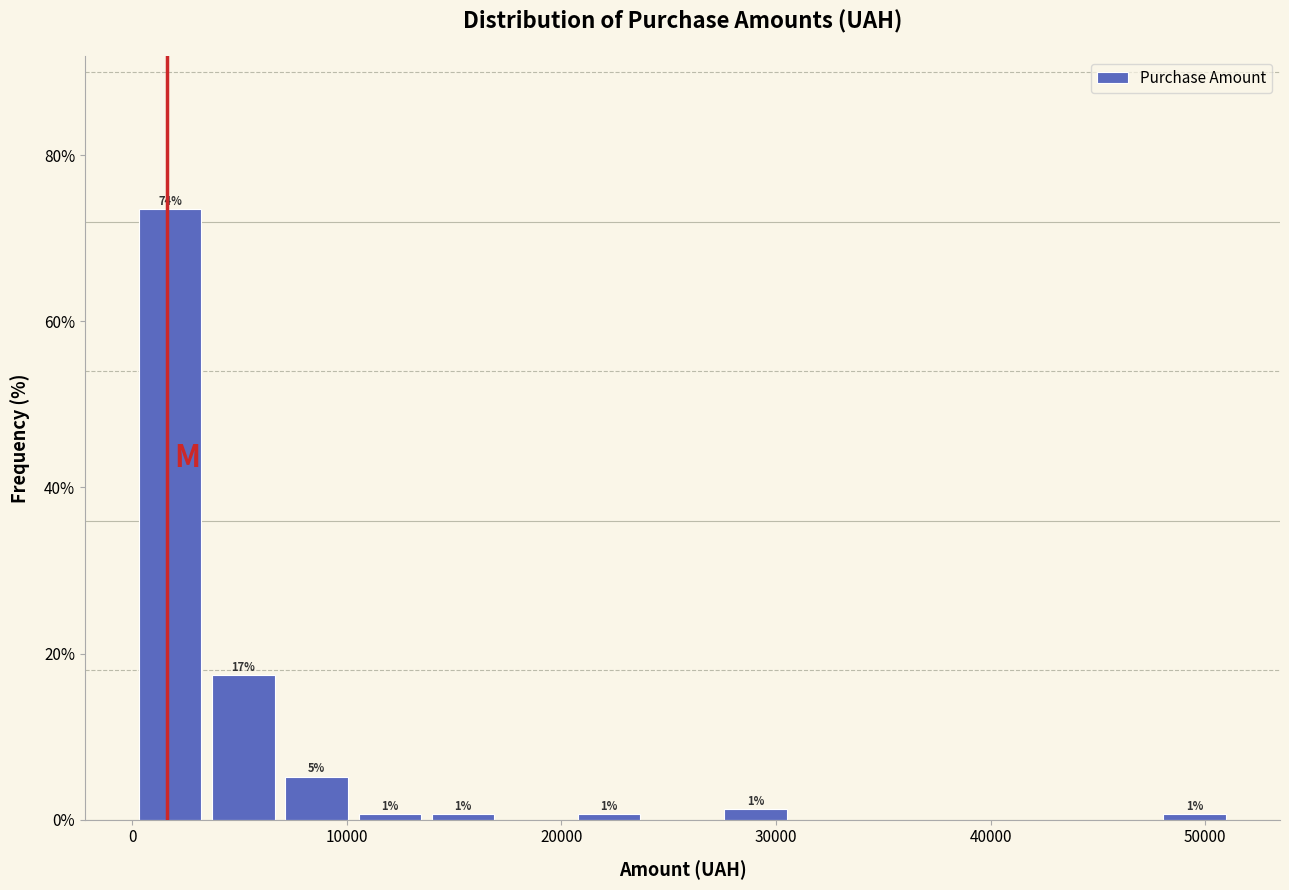

Around what value on the x-axis is the tallest bar? Give the approximate position of its centre, as read against the axis.

2000